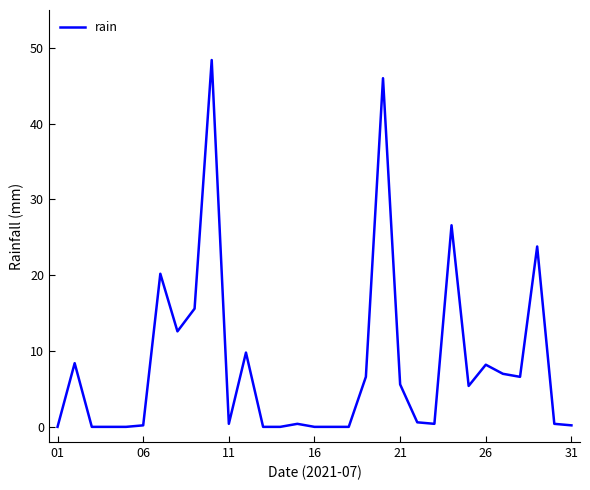

What is the maximum value shown in the chart?

48.4